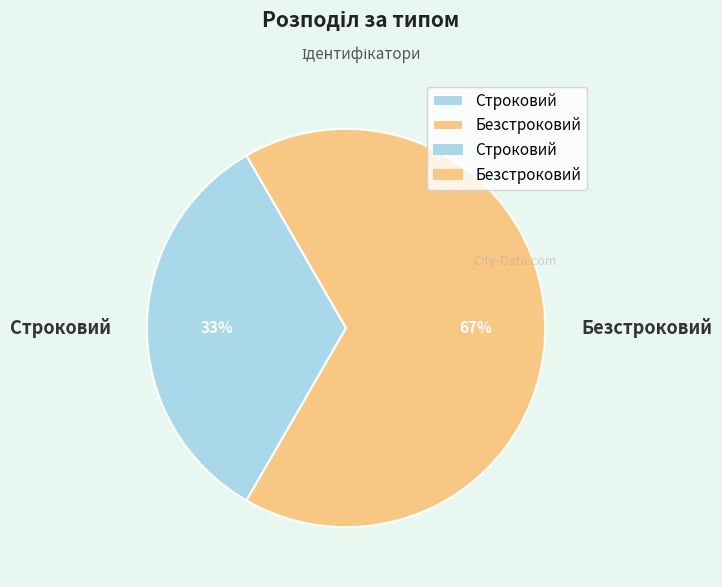

Does any single category account for the majority?

Yes